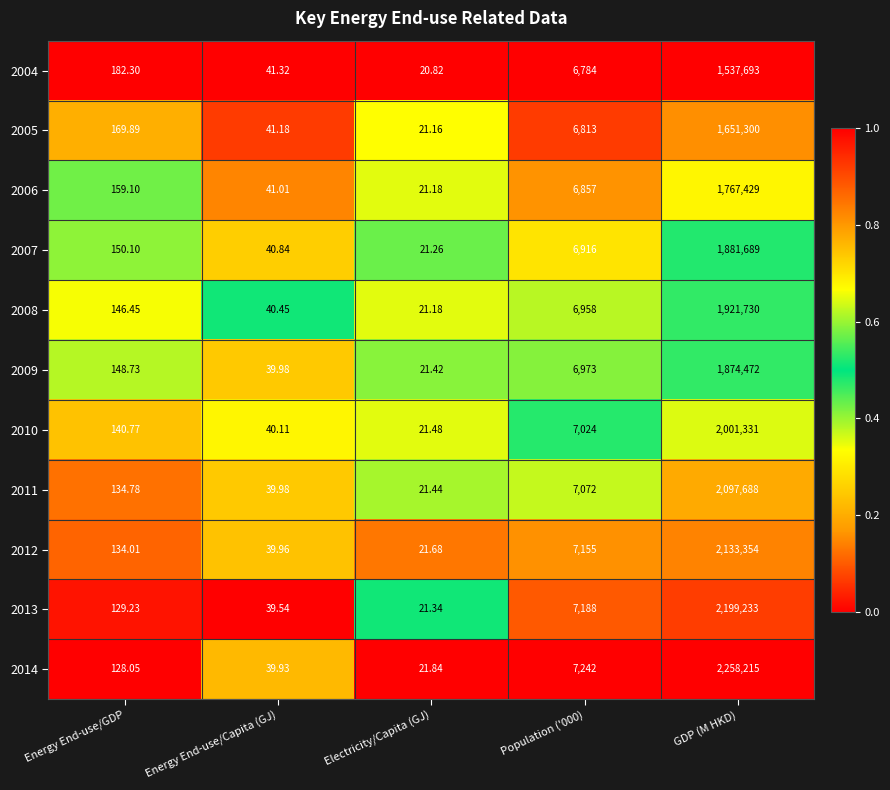

At which label does 2007 first exceed 150?

Energy End-use/GDP